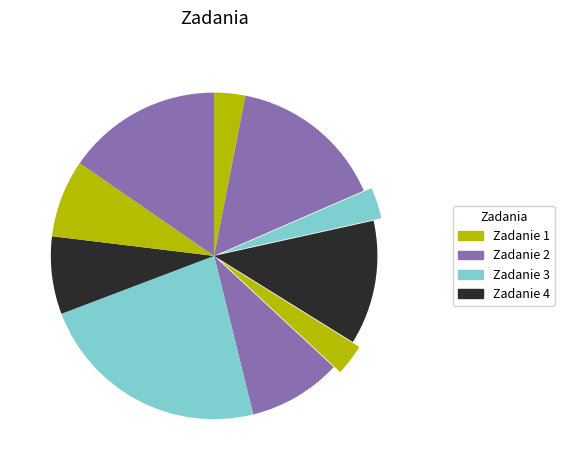

How many slices are in this pie chart?

10